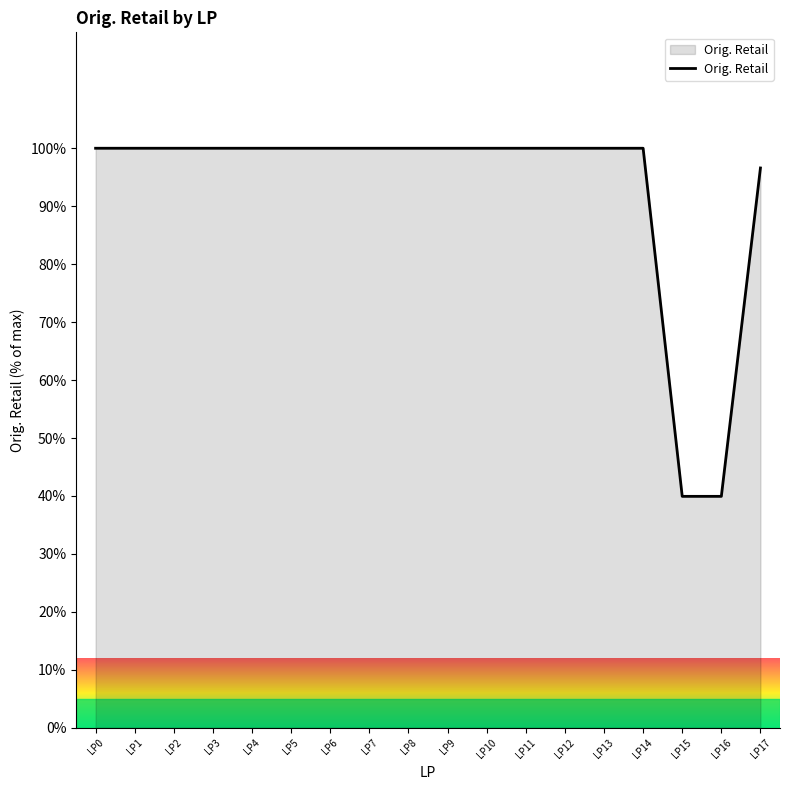

What is the smallest value displayed?

39.9